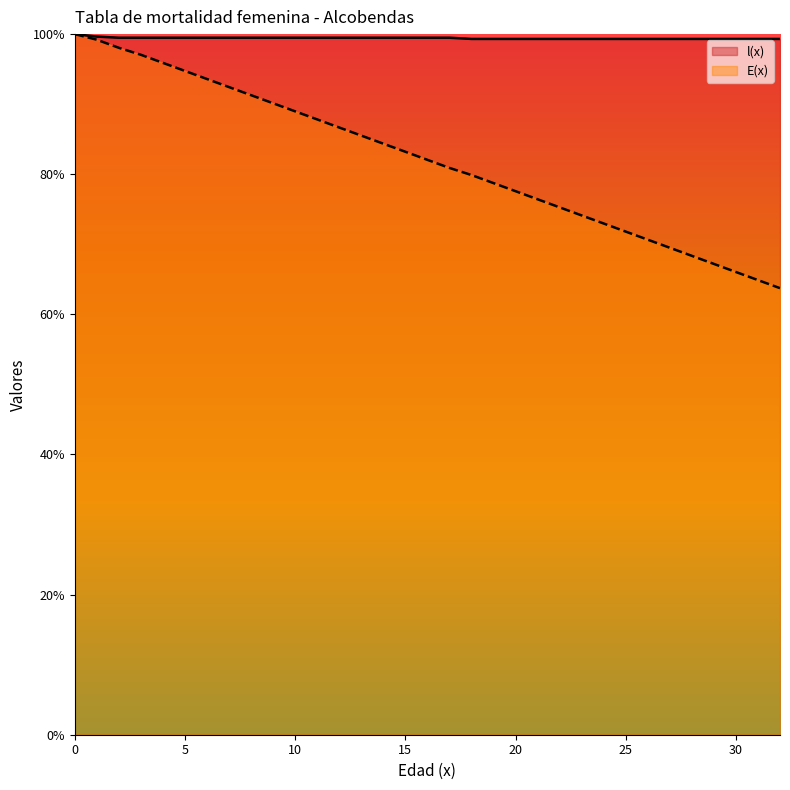

Reading left to right, transcribe all the data shown in this chart.

l(x): 0=100.0	1=99.6	2=99.5	3=99.5	4=99.5	5=99.5	6=99.5	7=99.5	8=99.5	9=99.5	10=99.5	11=99.5	12=99.5	13=99.5	14=99.5	15=99.5	16=99.5	17=99.5	18=99.3	19=99.3	20=99.3	21=99.3	22=99.3	23=99.3	24=99.3	25=99.3	26=99.3	27=99.3	28=99.3	29=99.3	30=99.3	31=99.3	32=99.3
E(x): 0=100.0	1=99.2	2=98.0	3=97.1	4=95.9	5=94.7	6=93.6	7=92.4	8=91.3	9=90.1	10=89.0	11=87.8	12=86.7	13=85.5	14=84.4	15=83.2	16=82.1	17=80.9	18=79.9	19=78.7	20=77.6	21=76.4	22=75.3	23=74.1	24=73.0	25=71.8	26=70.7	27=69.5	28=68.4	29=67.2	30=66.0	31=64.9	32=63.7